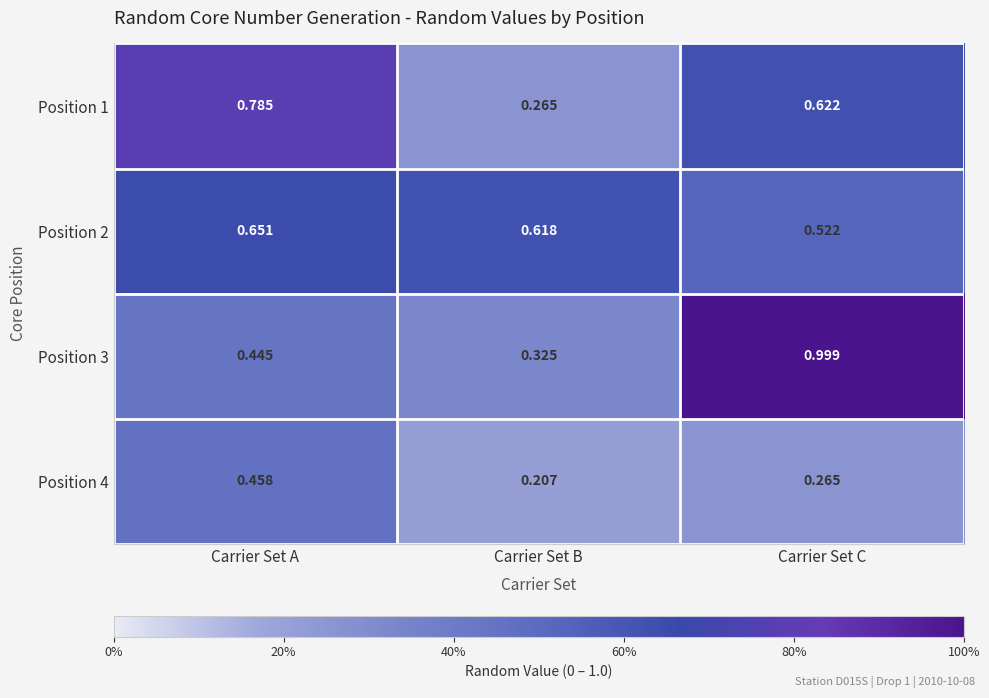

Which series has the largest total across all categories?

Position 2